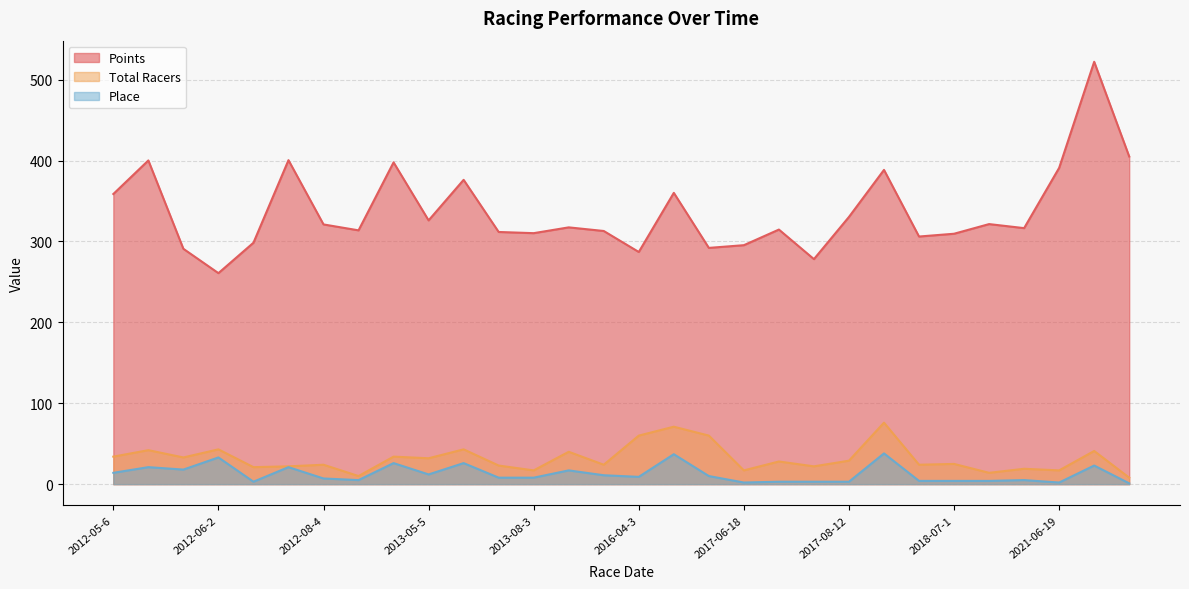

Between 2012-05-12 and 2013-05-11, which series saw the biggest shift?

Points